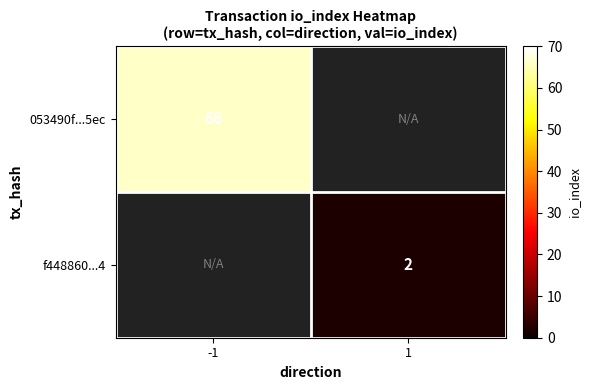

Is it true that f448860...4 equals 2 at 1?

True